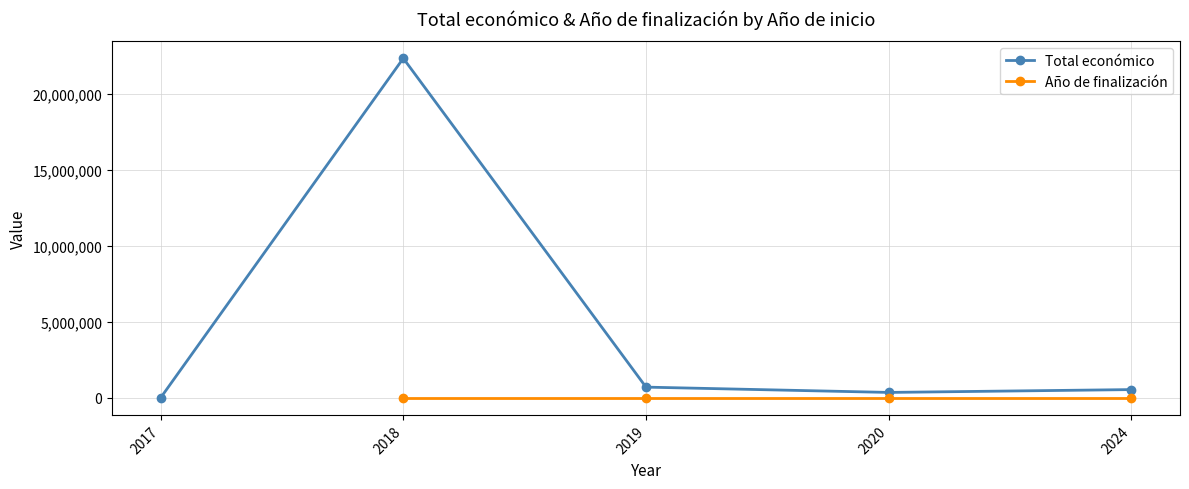

At 2018, list the series in order from largest to smallest.

Total económico, Año de finalización